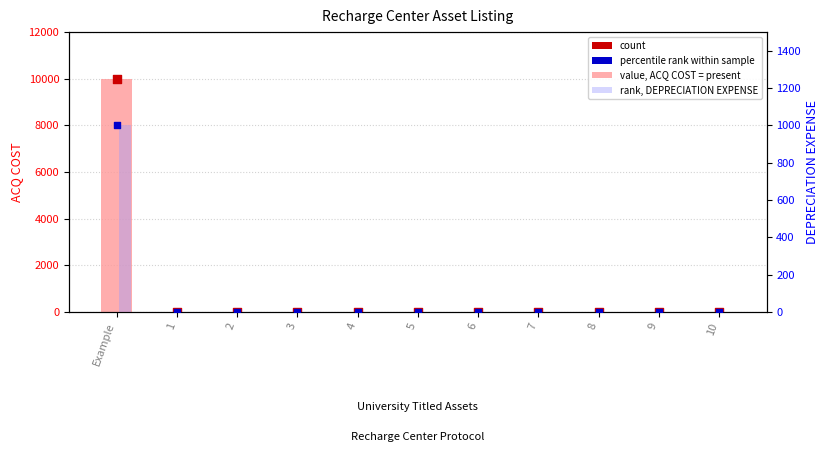

At which category is the sum across all series the highest?

Example